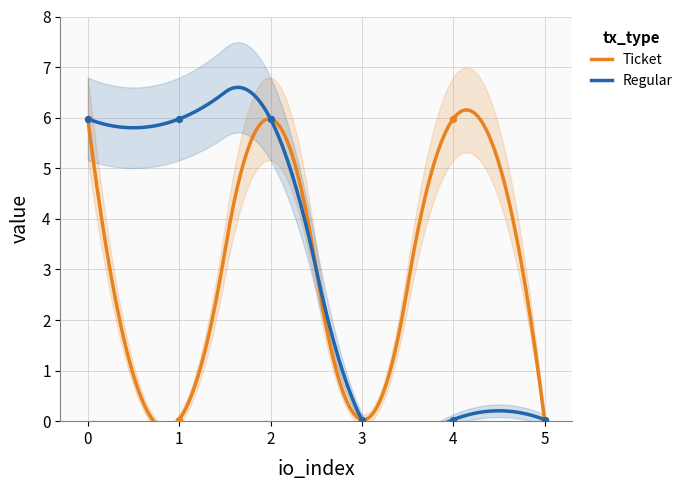

Which series has the widest spread of Y values?

Ticket